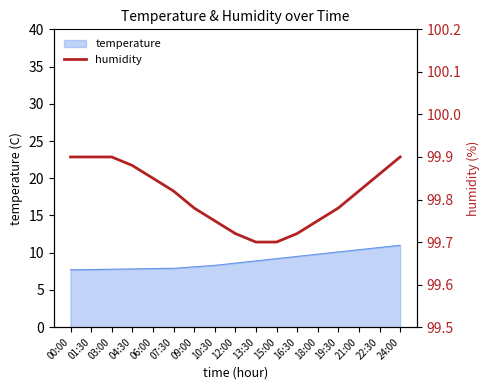

Read the value at 10:30.

99.8